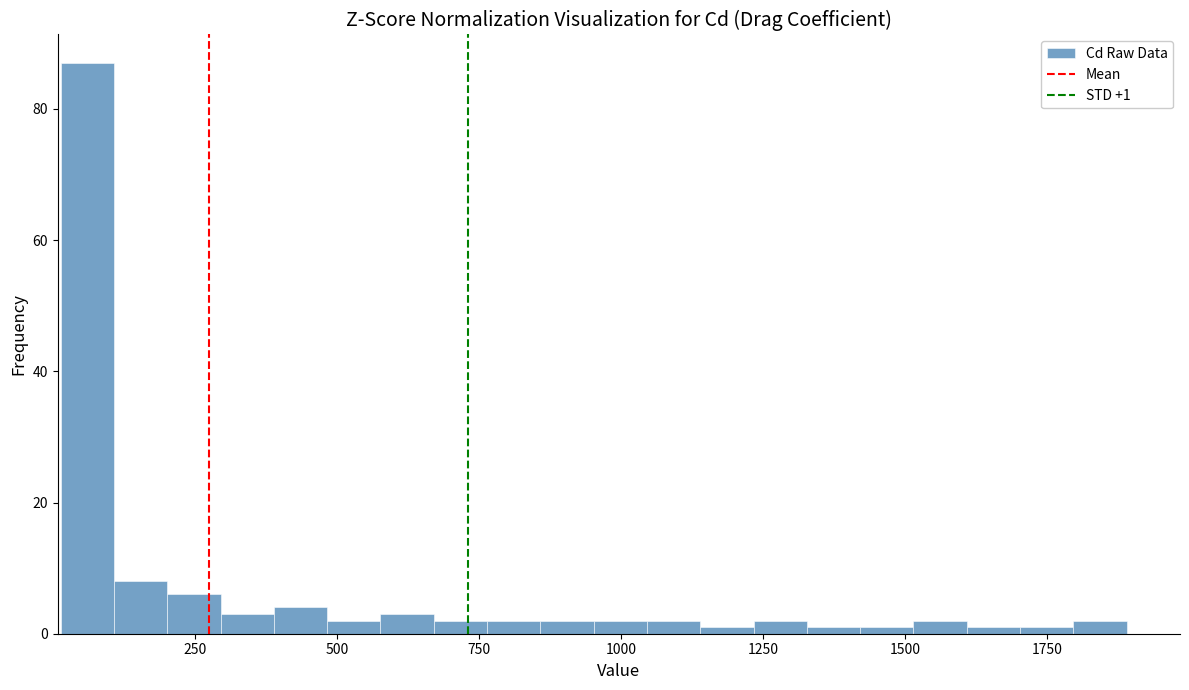

Read against the x-axis, roughly where is the centre of the tallest bar?

50